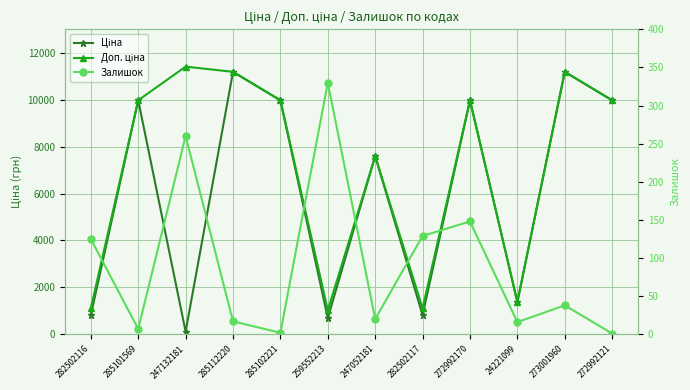

How many interior local peaks does the Залишок series have?

4